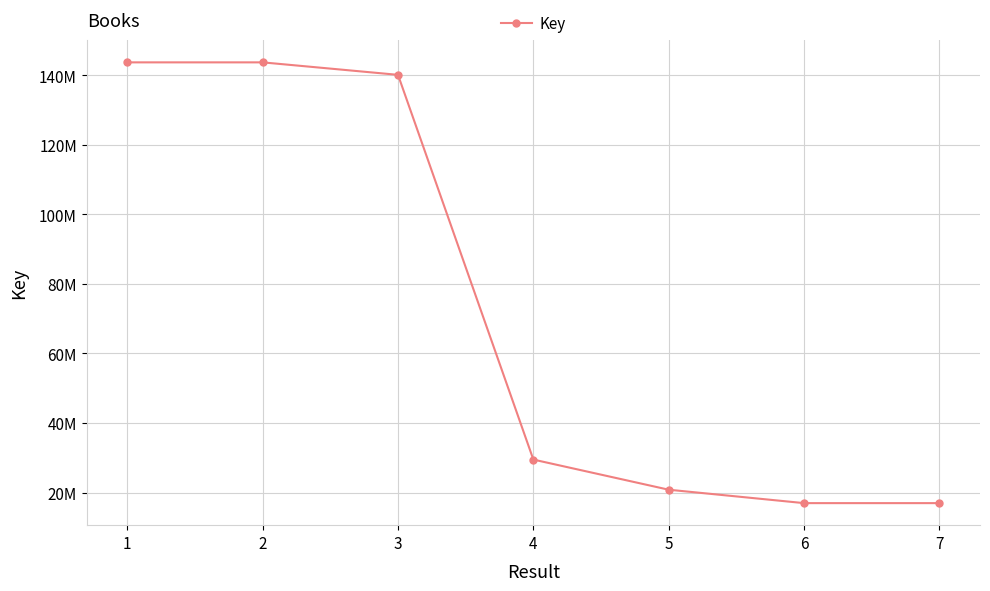

What is the greatest value displayed?

143727317